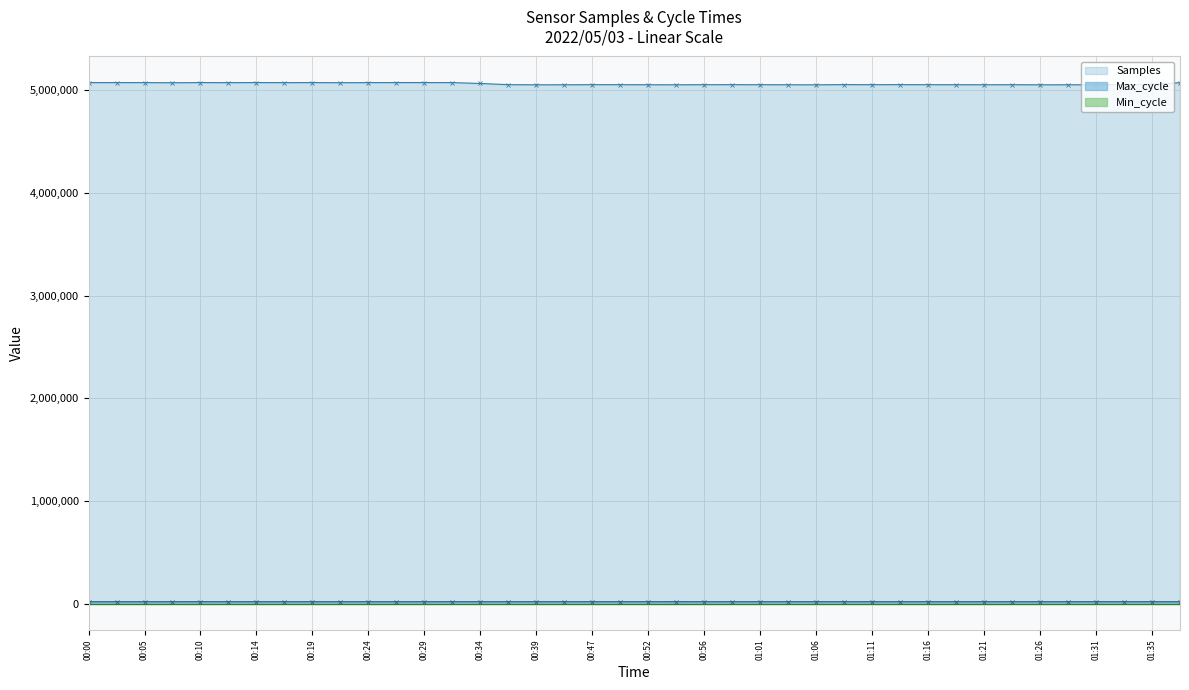

What value does the Samples series have at 01:35, to the nearest 10?

5056110